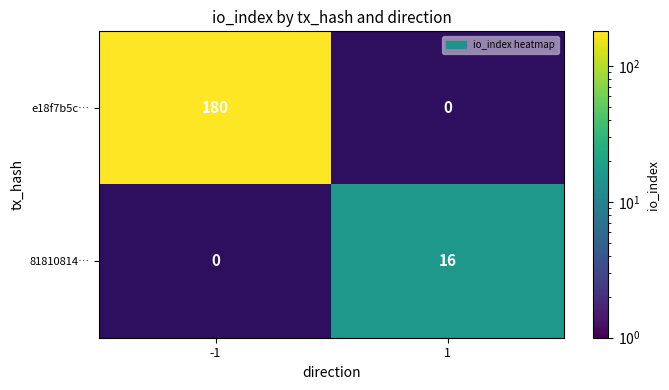

Count the number of categories in the chart.

2